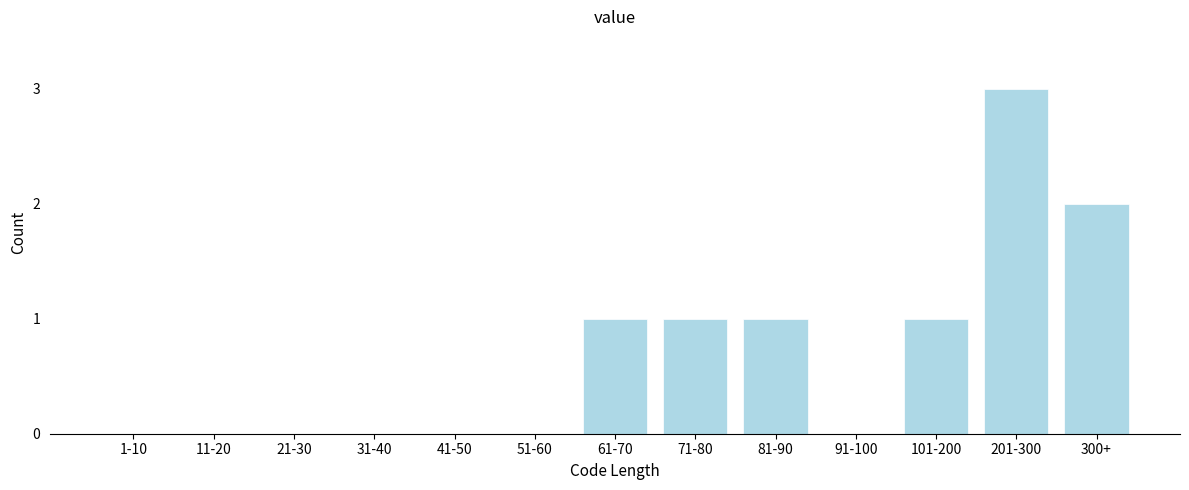

Reading left to right, what are all the values shown in this chart?

1-10=0	11-20=0	21-30=0	31-40=0	41-50=0	51-60=0	61-70=1	71-80=1	81-90=1	91-100=0	101-200=1	201-300=3	300+=2